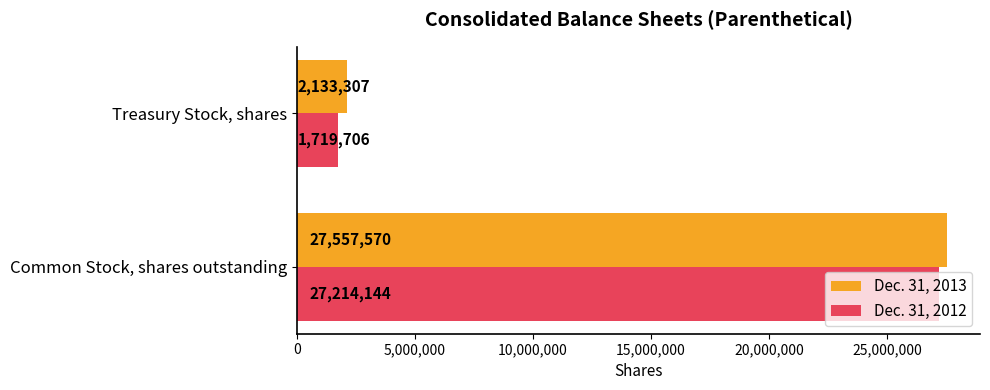

What is the sum of all Dec. 31, 2012 values?

28933850